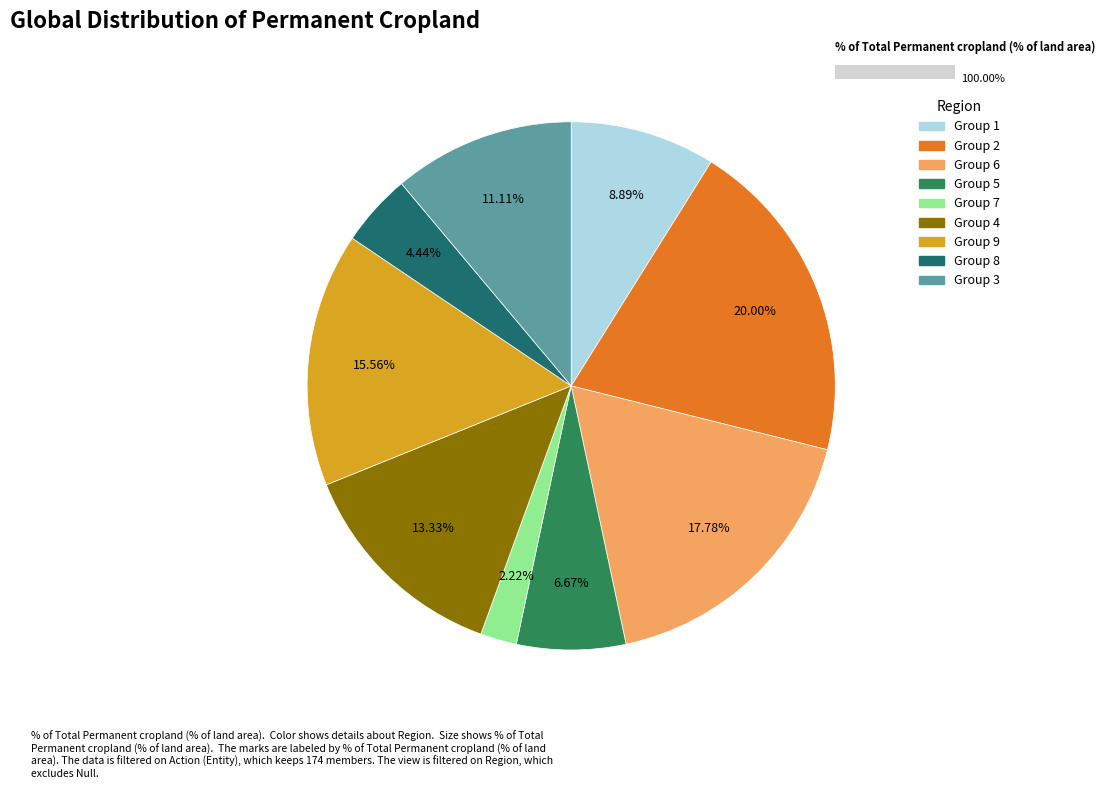

Count the number of slices in the pie.

9